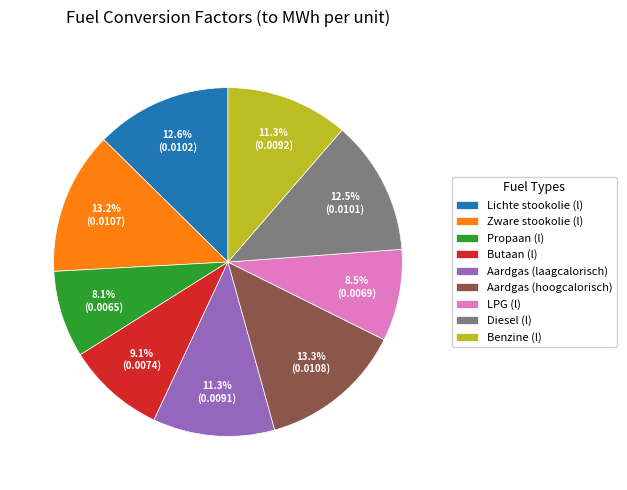

To the nearest percent, what is the combined percentage of Lichte stookolie (l) and Benzine (l)?

24%